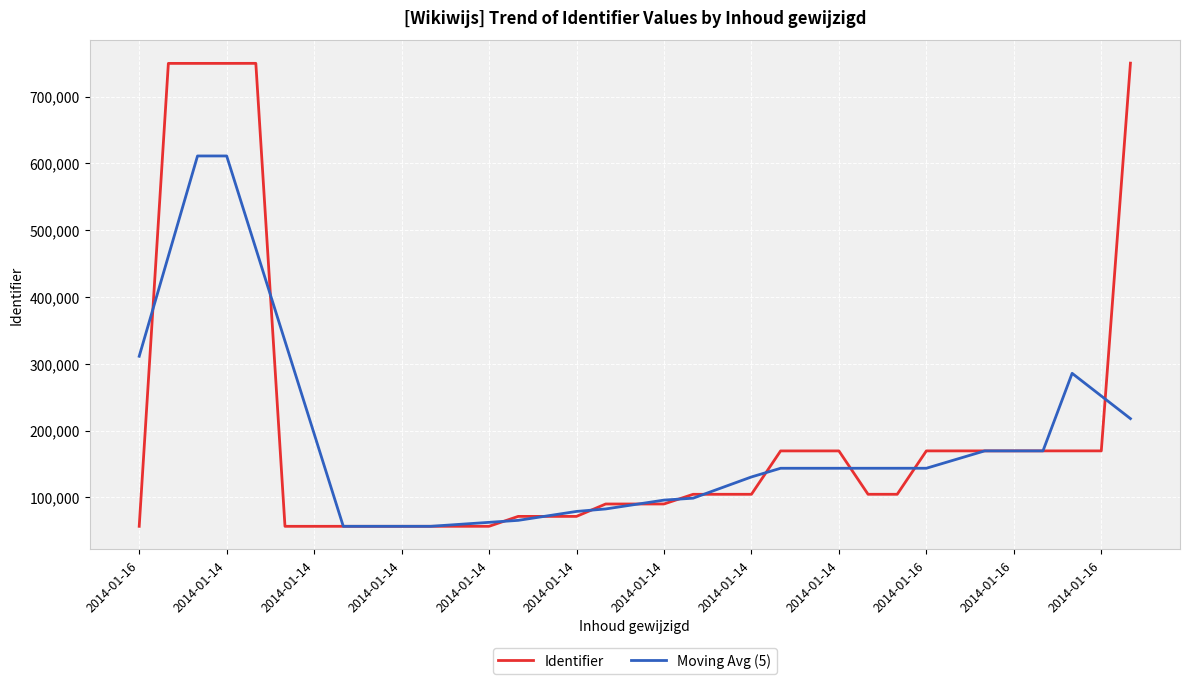

What is the smallest value displayed?

56563.0